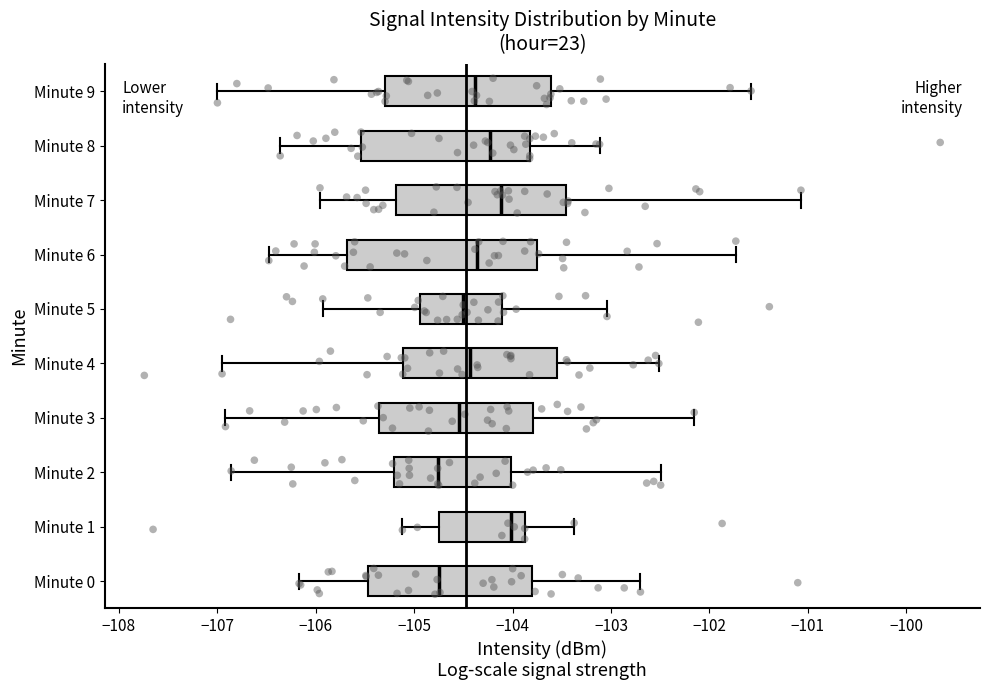

Reading bottom to top, transcribe this box plot: for each box, give where its median line is, the range the box spans, and where its two whiskers end, as read against the x-axis. The values are not printed on the chart, so give them approximately, as read against the axis.

Minute 0: median -104.8, box -105.5 to -103.8, whiskers -106.2 to -102.7
Minute 1: median -104.0, box -104.8 to -103.9, whiskers -105.1 to -103.4
Minute 2: median -104.8, box -105.2 to -104.0, whiskers -106.9 to -102.5
Minute 3: median -104.5, box -105.4 to -103.8, whiskers -106.9 to -102.2
Minute 4: median -104.4, box -105.1 to -103.5, whiskers -107.0 to -102.5
Minute 5: median -104.5, box -104.9 to -104.1, whiskers -105.9 to -103.0
Minute 6: median -104.4, box -105.7 to -103.8, whiskers -106.5 to -101.7
Minute 7: median -104.1, box -105.2 to -103.5, whiskers -106.0 to -101.1
Minute 8: median -104.2, box -105.5 to -103.8, whiskers -106.4 to -103.1
Minute 9: median -104.4, box -105.3 to -103.6, whiskers -107.0 to -101.6